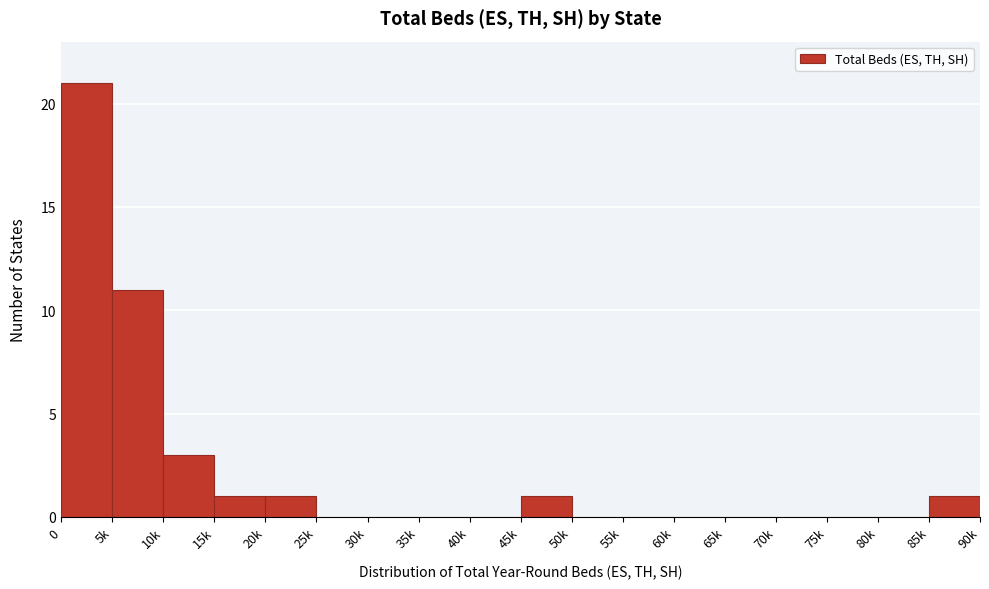

Reading left to right, what are all the values shown in this chart?

0=21	5k=11	10k=3	15k=1	20k=1	25k=0	30k=0	35k=0	40k=0	45k=1	50k=0	55k=0	60k=0	65k=0	70k=0	75k=0	80k=0	85k=1